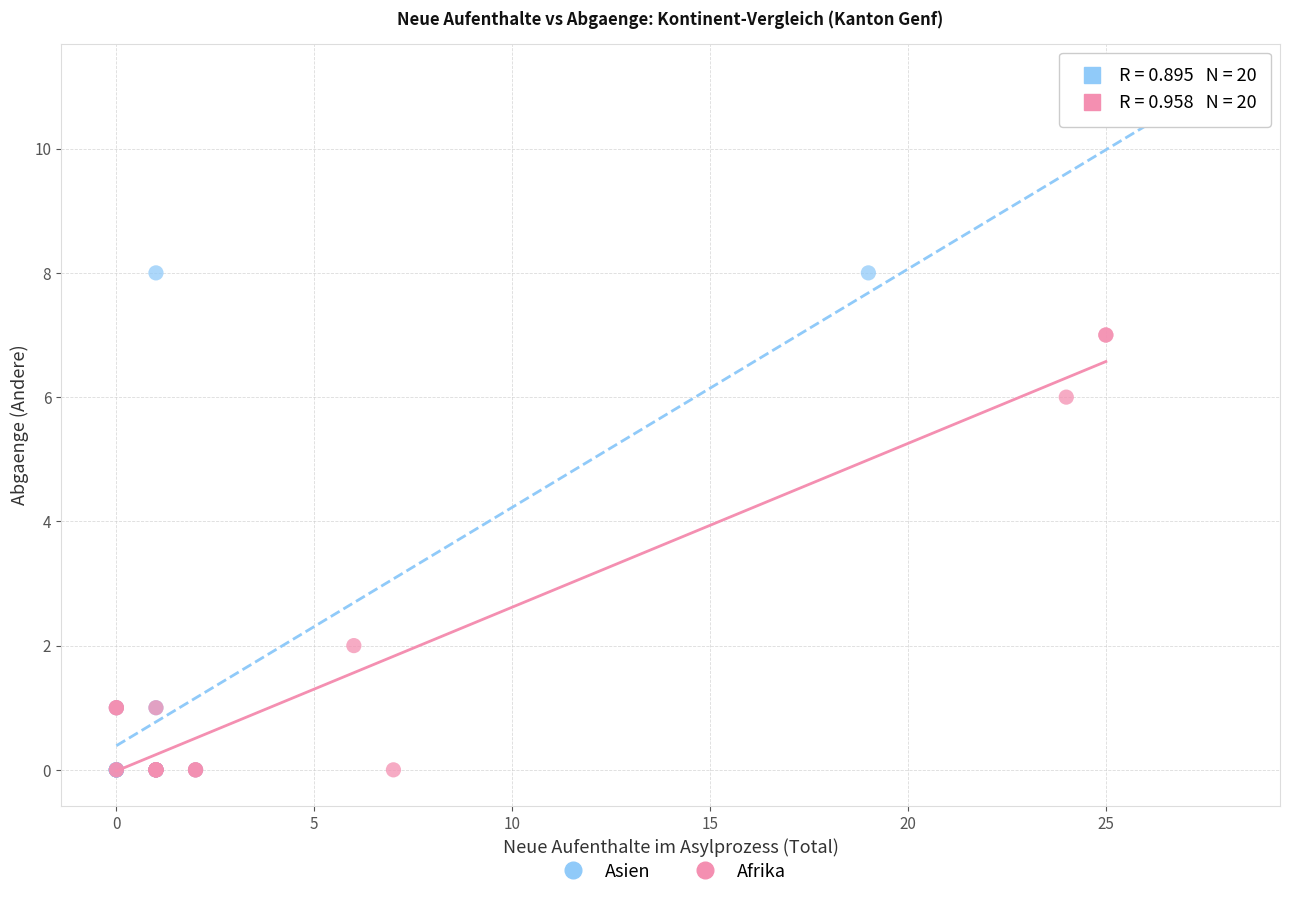

Which series has the largest Y range (max minus min)?

Asien